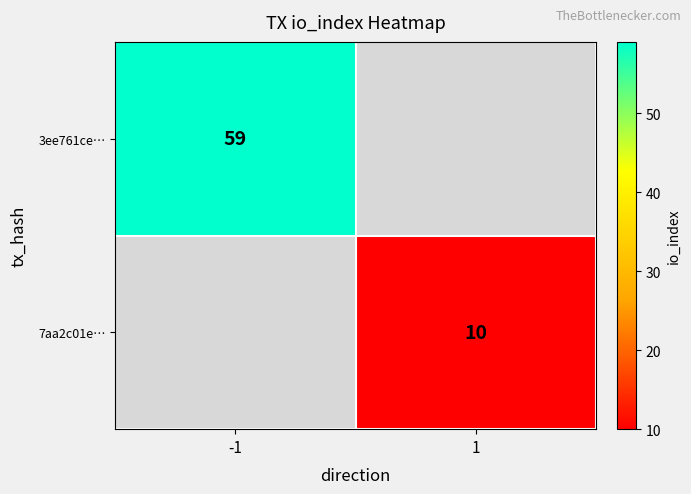

The value of 3ee761ce… at -1 is 93. True or false?

False